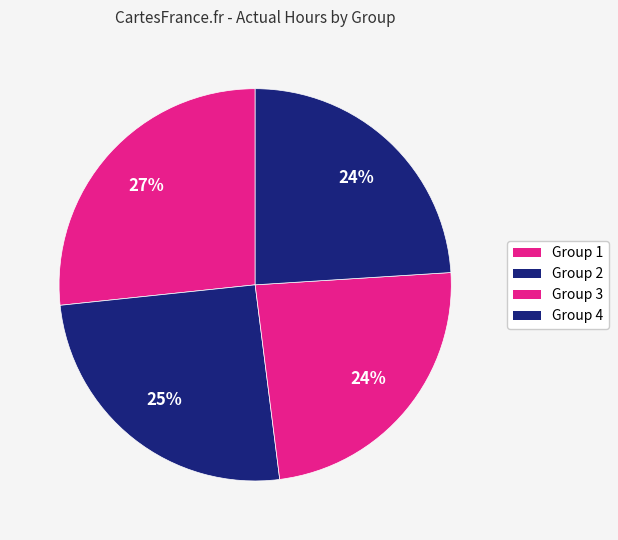

How many segments does this pie chart have?

4